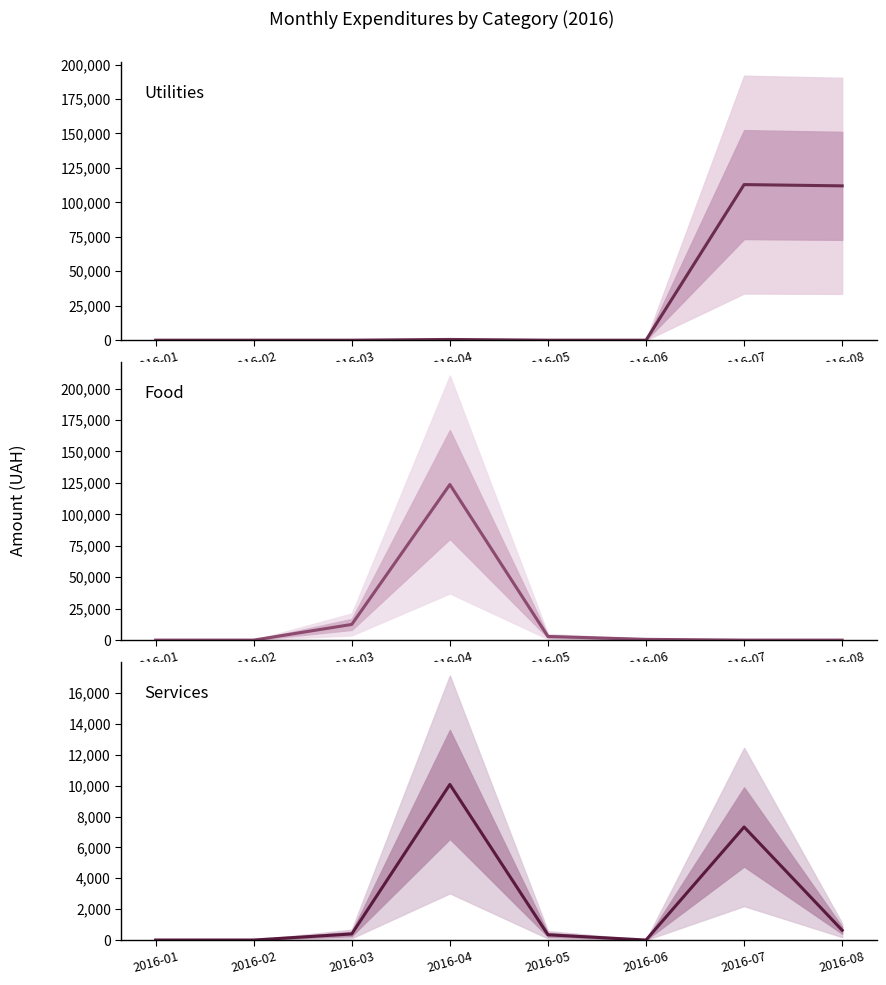

Does the chart have visible grid lines?

No